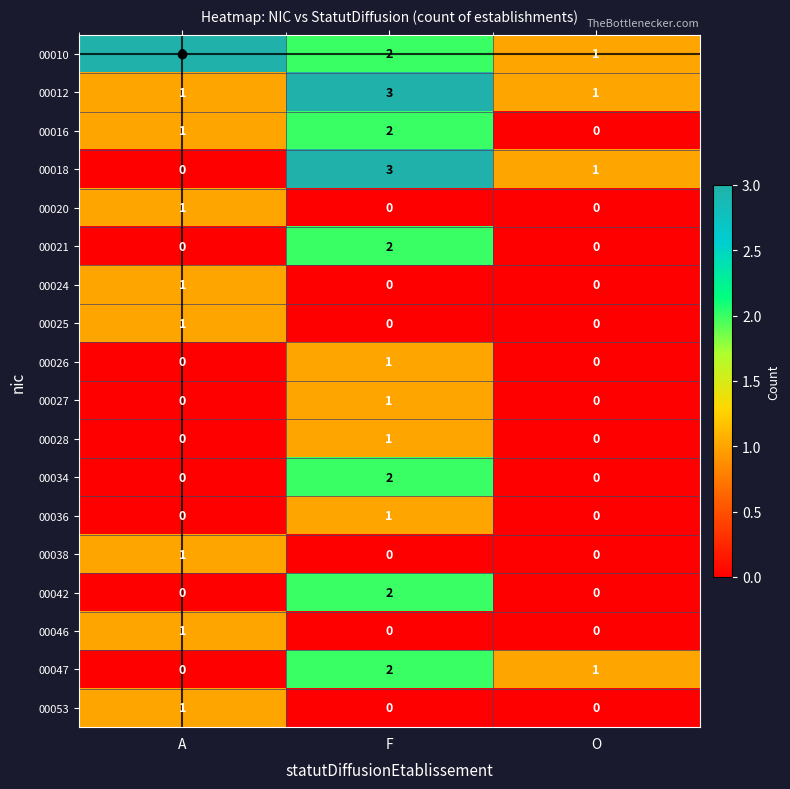

True or false: 00026 has a value of 0 at O.

True